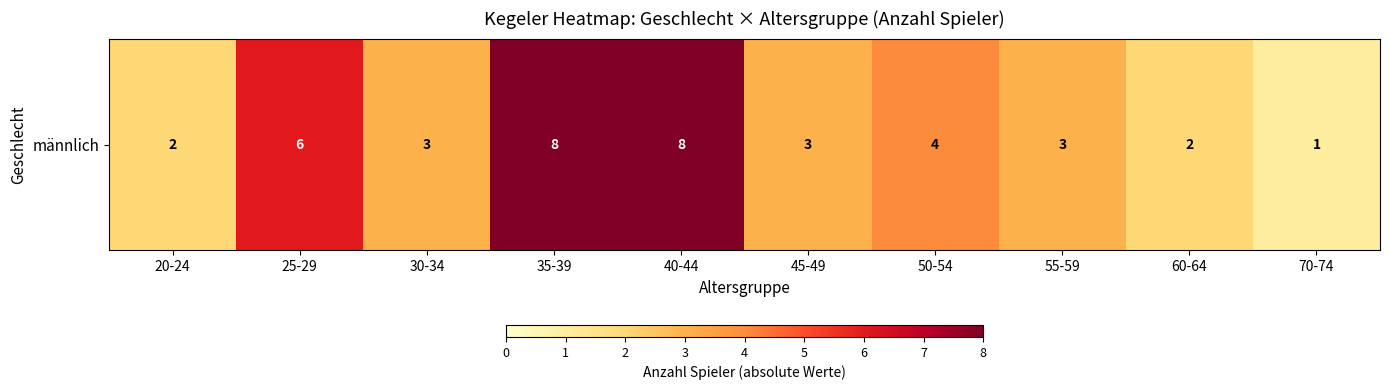

Read the value at 40-44.

8